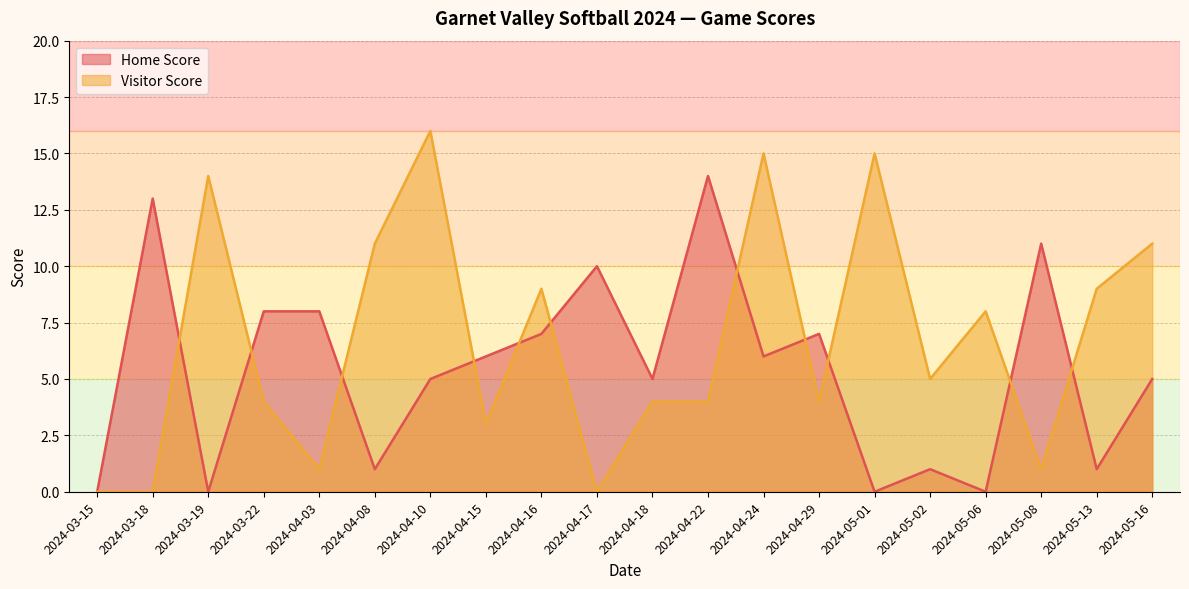

True or false: Home Score has more than 0 points higher than both neighbors.

True